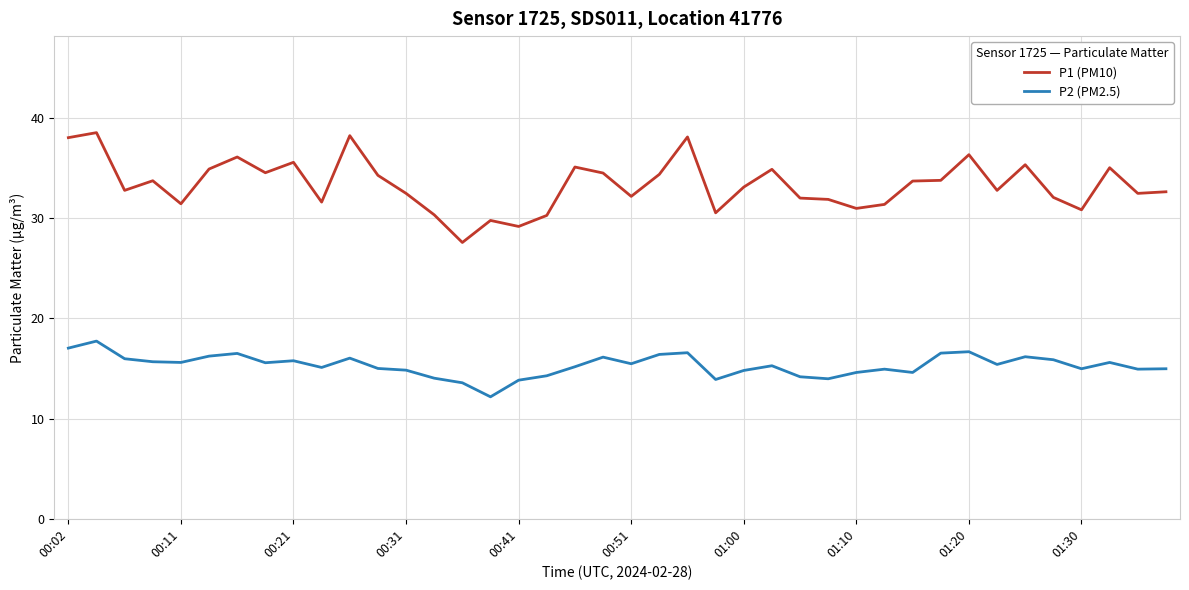

What is the maximum value for P2 (PM2.5)?

17.7